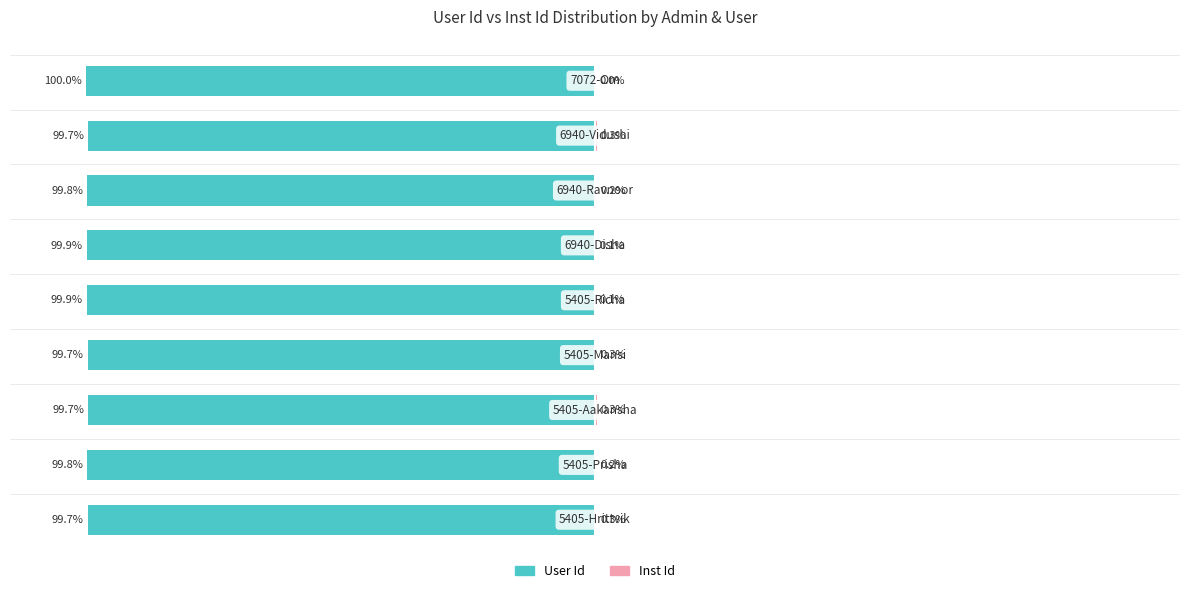

What are all the series names shown in the legend?

User Id, Inst Id